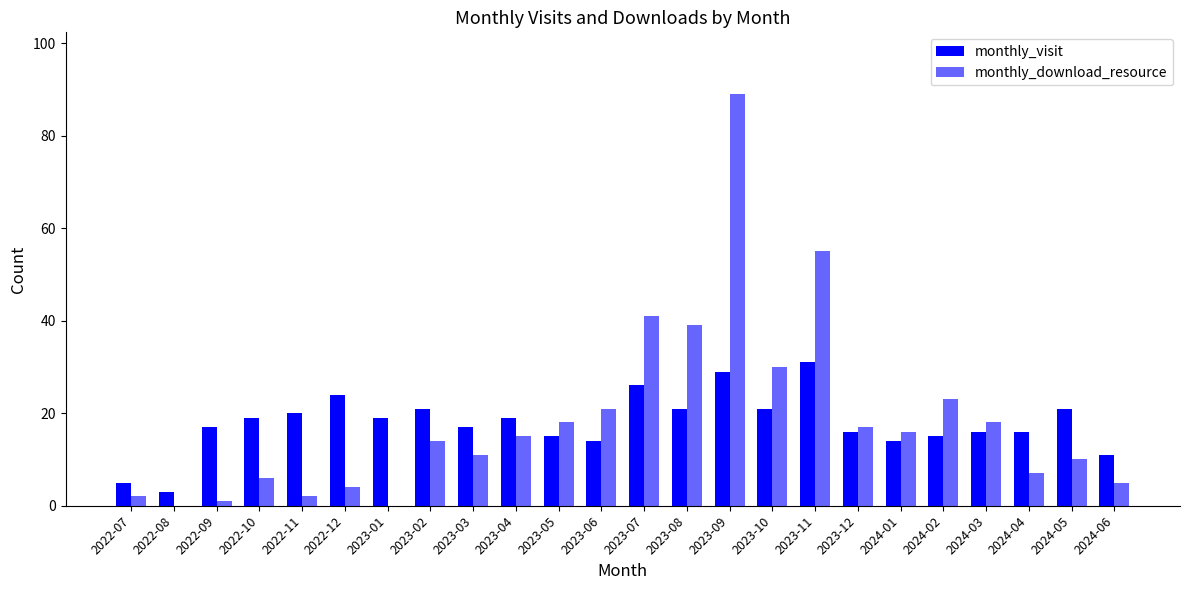

Count the number of categories in the chart.

24